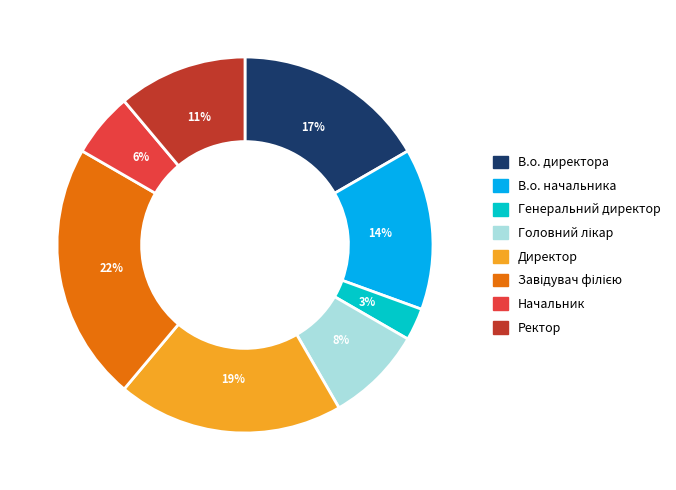

The Генеральний директор slice represents 14% of the pie. True or false?

False